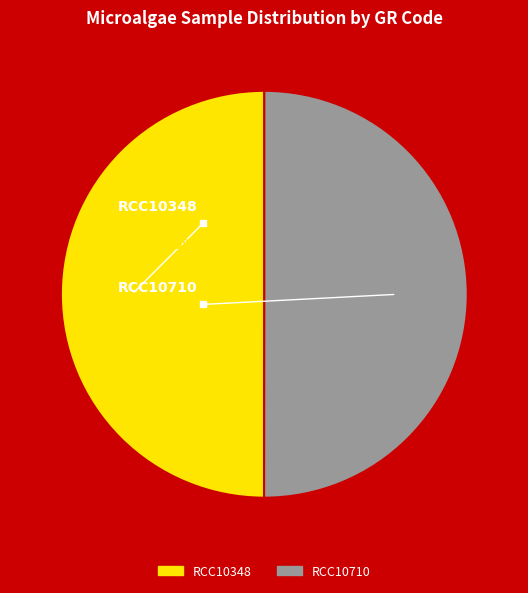

Approximately how many times larger is the value at RCC10348 compared to RCC10710?

1.0